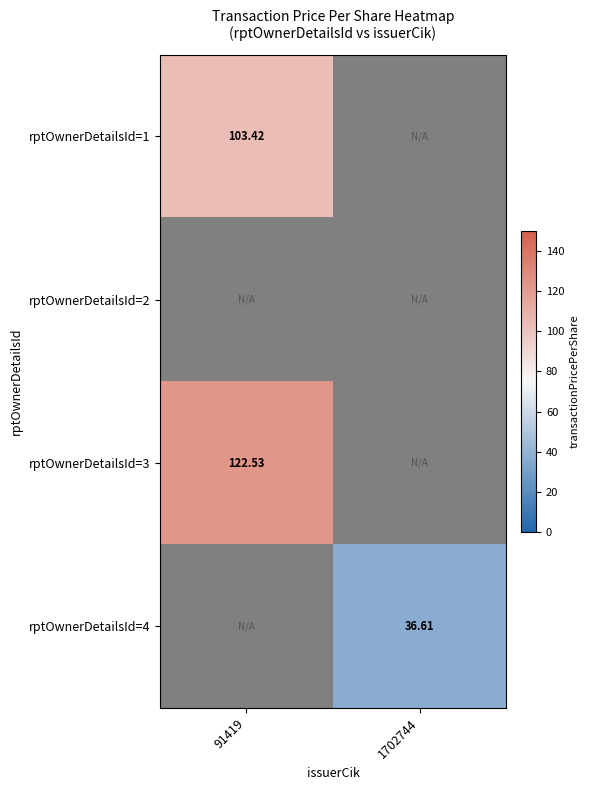

List the labels in order of rptOwnerDetailsId=3 value, largest first.

91419, 1702744